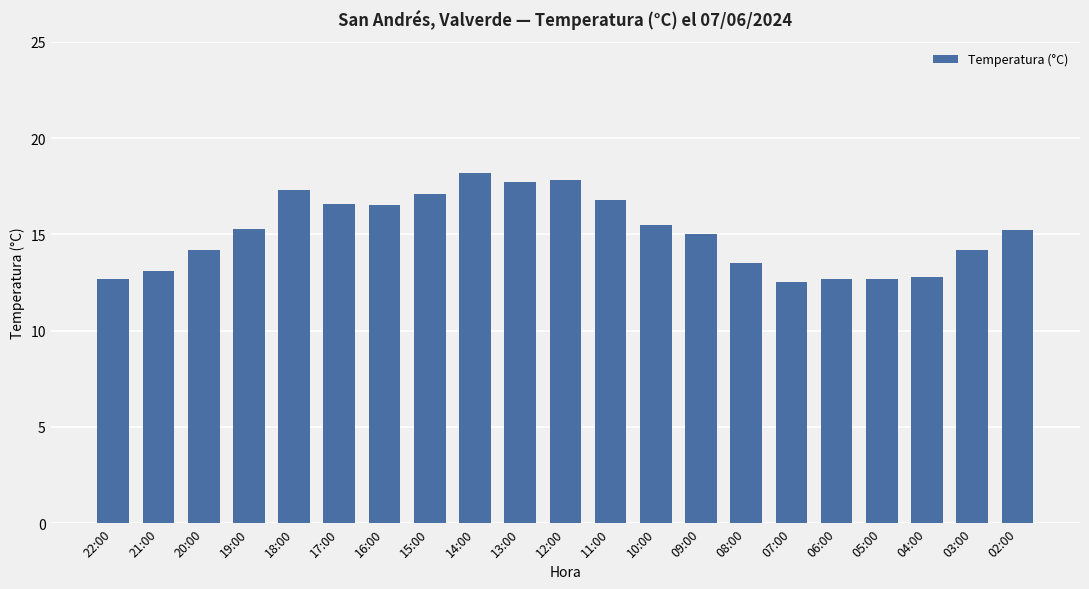

The value at 12:00 is 28.9. True or false?

False